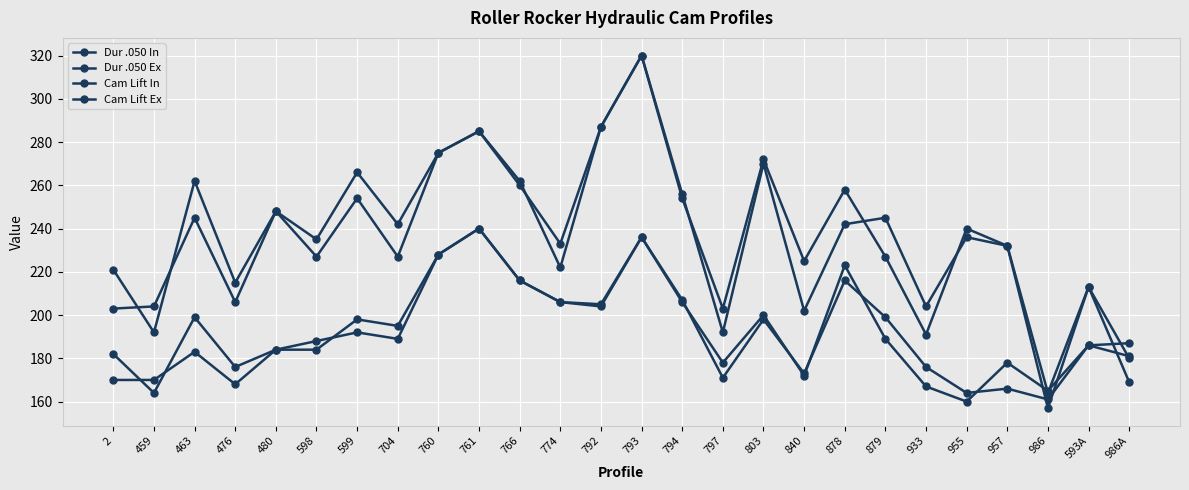

What is the sum of the Cam Lift Ex values at 476 and 459?

407